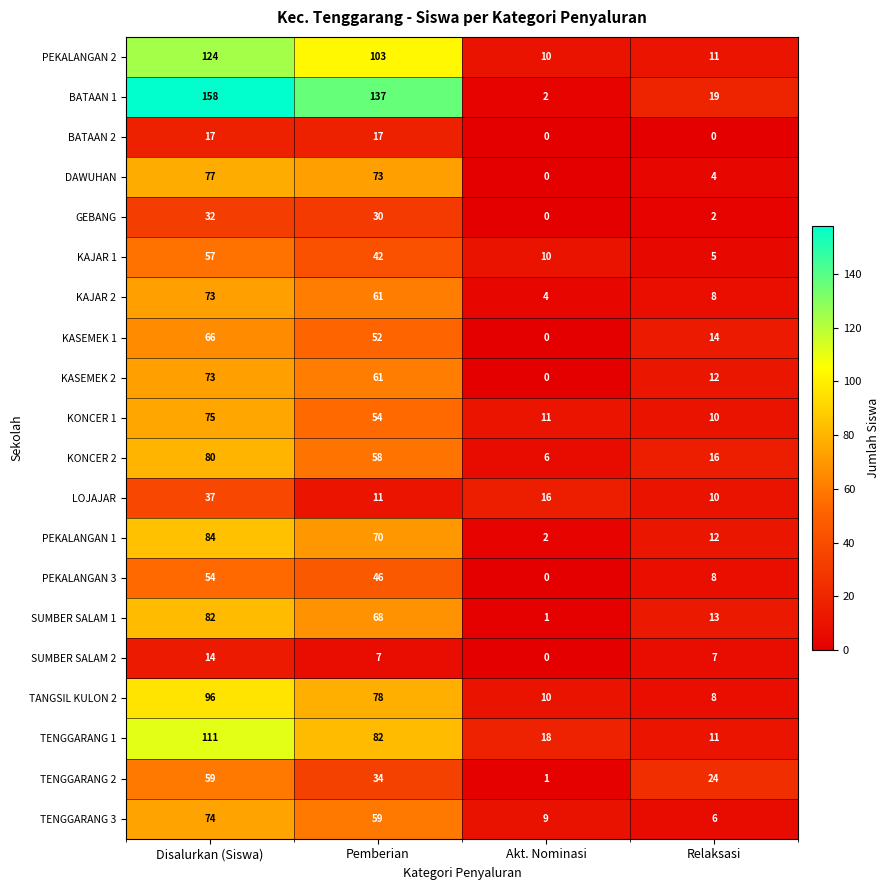

At which label does BATAAN 1 reach its peak?

Disalurkan (Siswa)